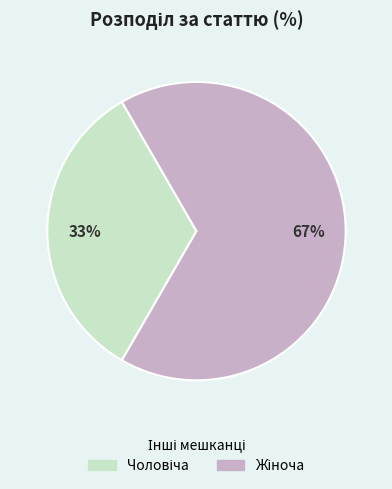

To the nearest percent, what is the average slice percentage?

50%